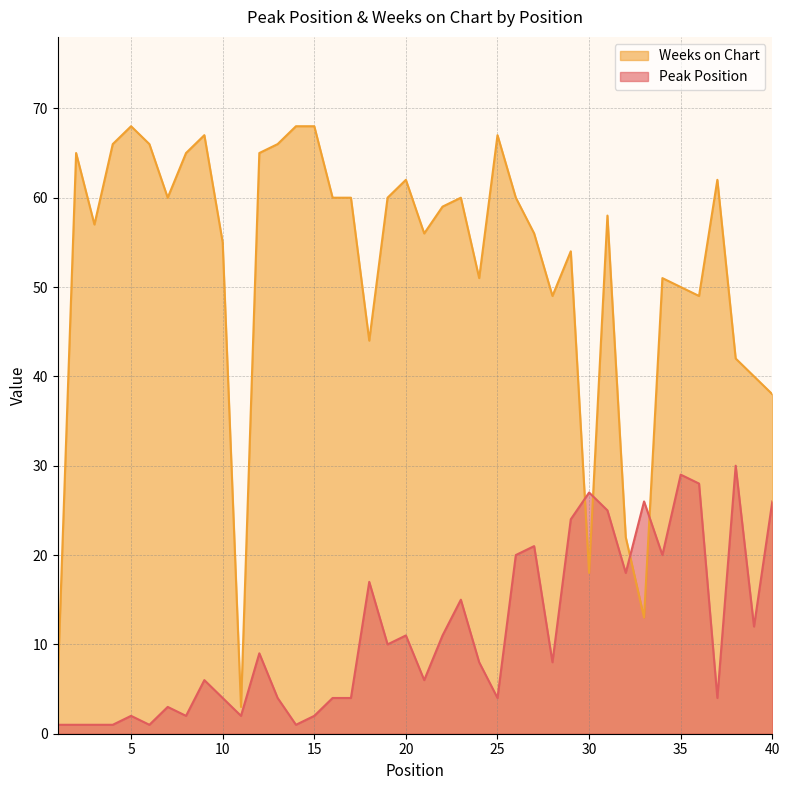

List the labels in order of Peak Position value, smallest first.

1, 2, 3, 4, 6, 14, 5, 8, 11, 15, 7, 10, 13, 16, 17, 25, 37, 9, 21, 24, 28, 12, 19, 20, 22, 39, 23, 18, 32, 26, 34, 27, 29, 31, 33, 40, 30, 36, 35, 38